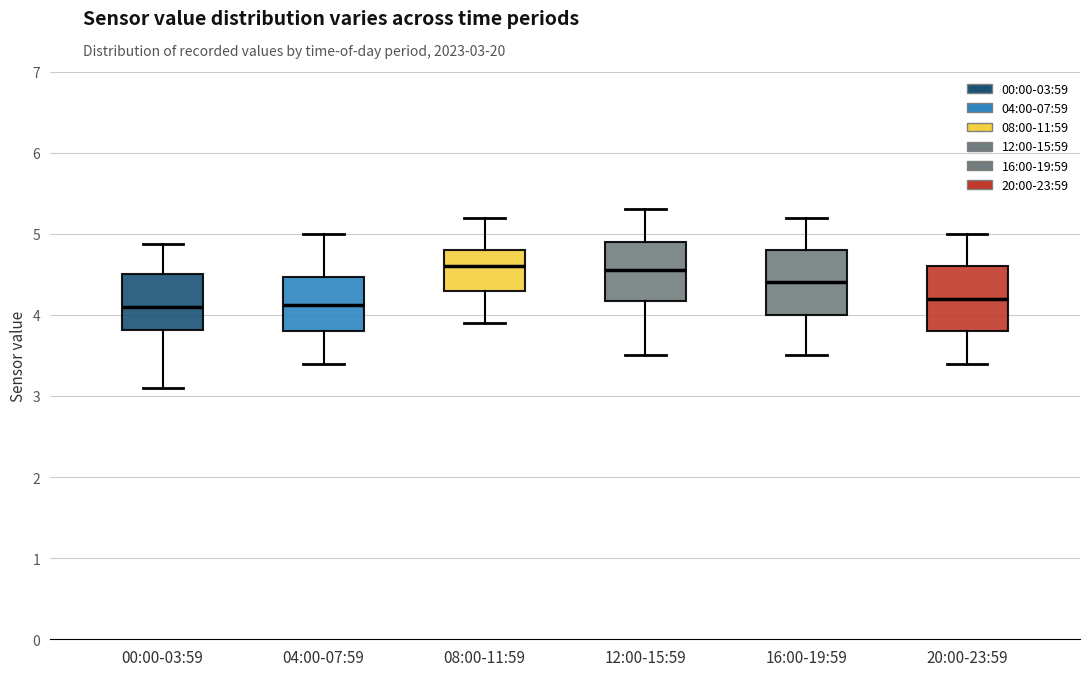

Reading left to right, transcribe this box plot: for each box, give where its median line is, the range the box spans, and where its two whiskers end, as read against the y-axis. The values are not printed on the chart, so give them approximately, as read against the axis.

00:00-03:59: median 4.1, box 3.8 to 4.5, whiskers 3.1 to 4.9
04:00-07:59: median 4.1, box 3.8 to 4.5, whiskers 3.4 to 5.0
08:00-11:59: median 4.6, box 4.3 to 4.8, whiskers 3.9 to 5.2
12:00-15:59: median 4.6, box 4.2 to 4.9, whiskers 3.5 to 5.3
16:00-19:59: median 4.4, box 4.0 to 4.8, whiskers 3.5 to 5.2
20:00-23:59: median 4.2, box 3.8 to 4.6, whiskers 3.4 to 5.0